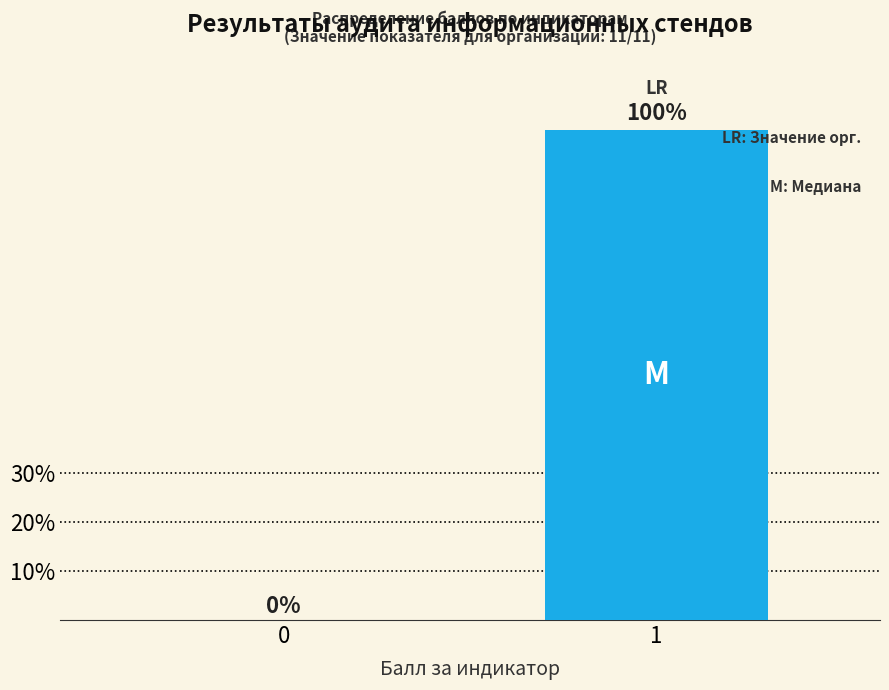

Reading right to left, extract all data points from this chart.

1=100	0=0